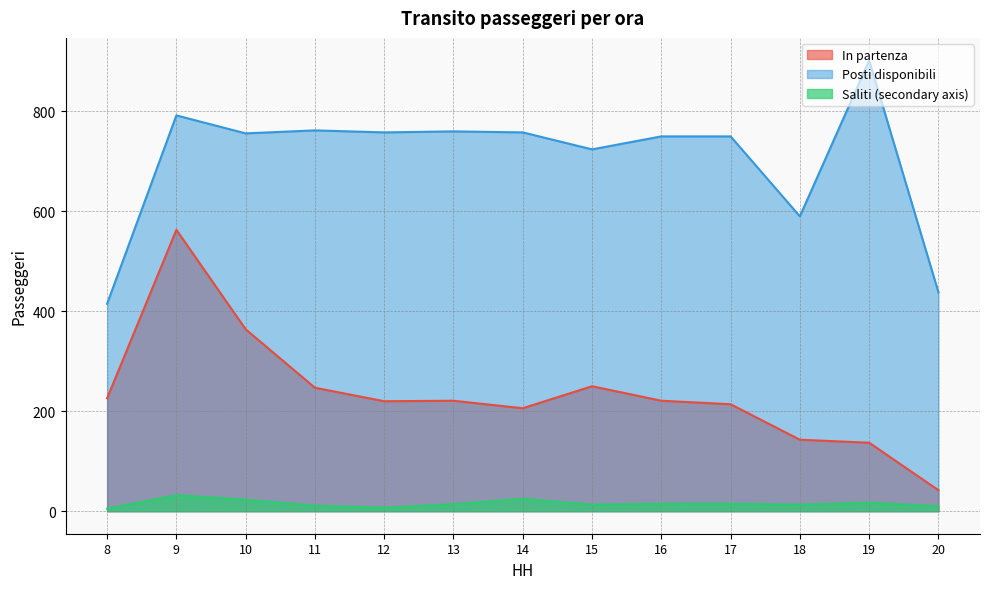

Between 14 and 16, which series saw the biggest shift?

In partenza